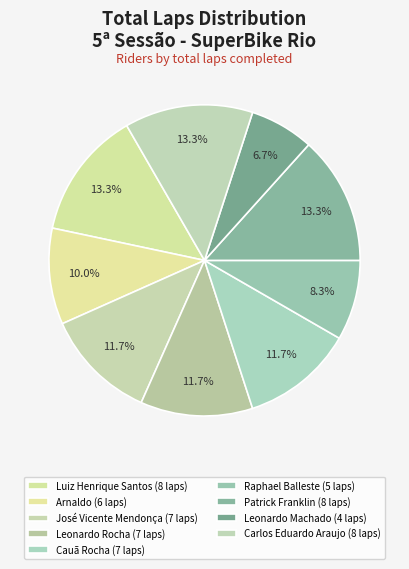

Approximately how many times larger is the value at Carlos Eduardo Araujo compared to Raphael Balleste?

1.6